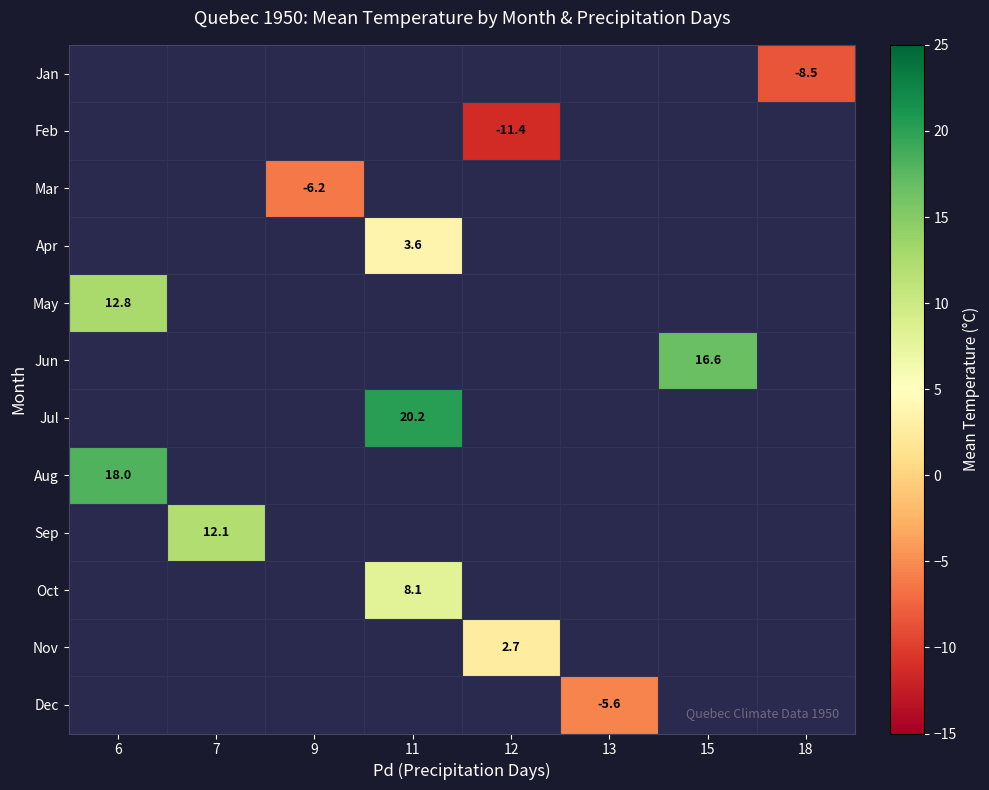

Is it true that Jun equals 5.9 at 15?

False